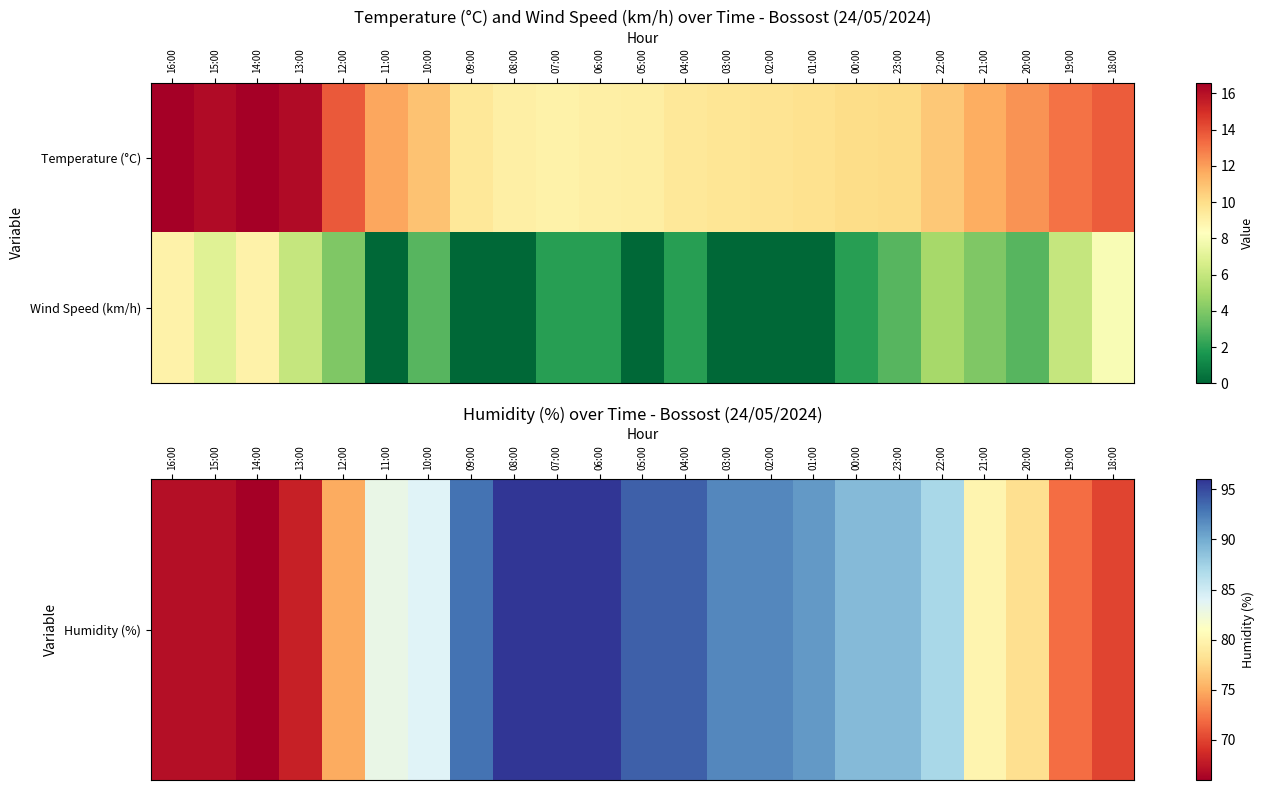

What is the difference between the highest and lowest values at 21:00?

76